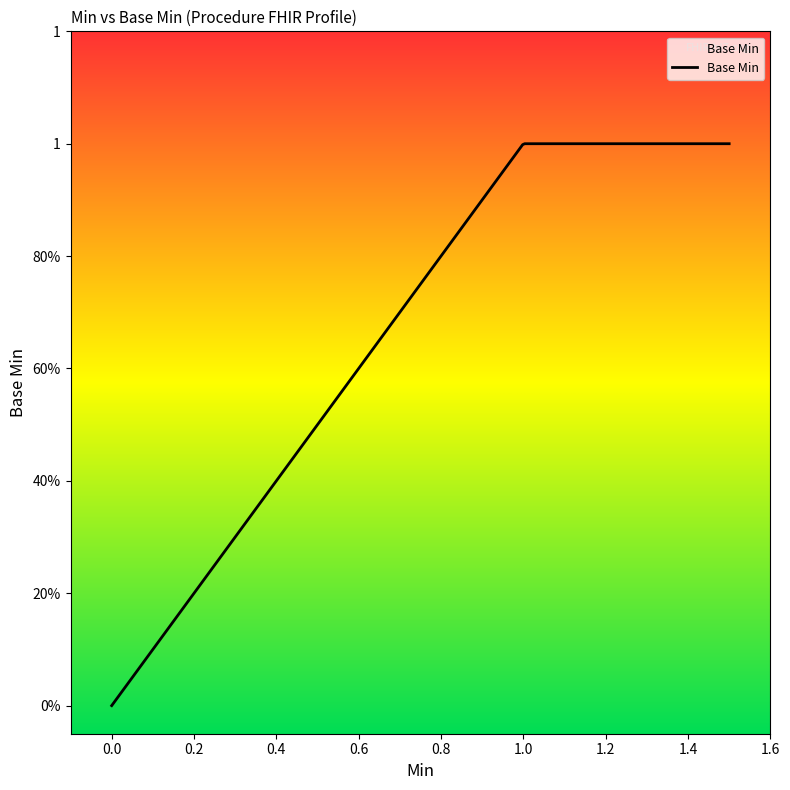

Count the number of values greater than 0.

2